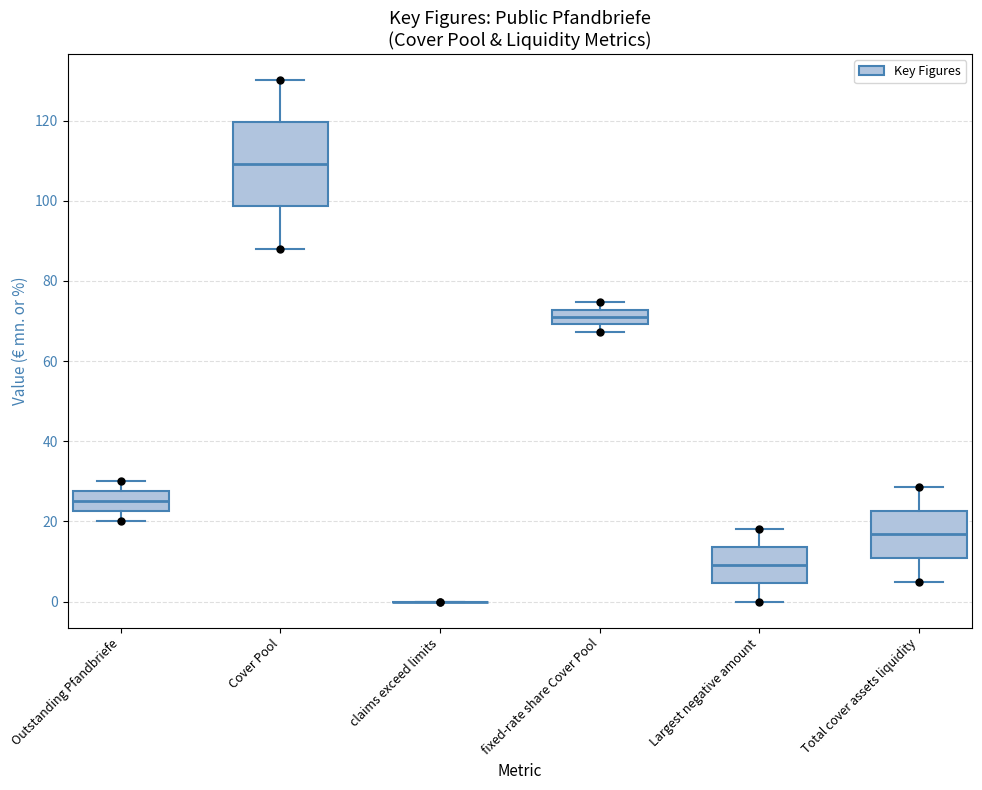

Comparing the boxes themselves (not the whiskers), which one is the tallest?

Cover Pool